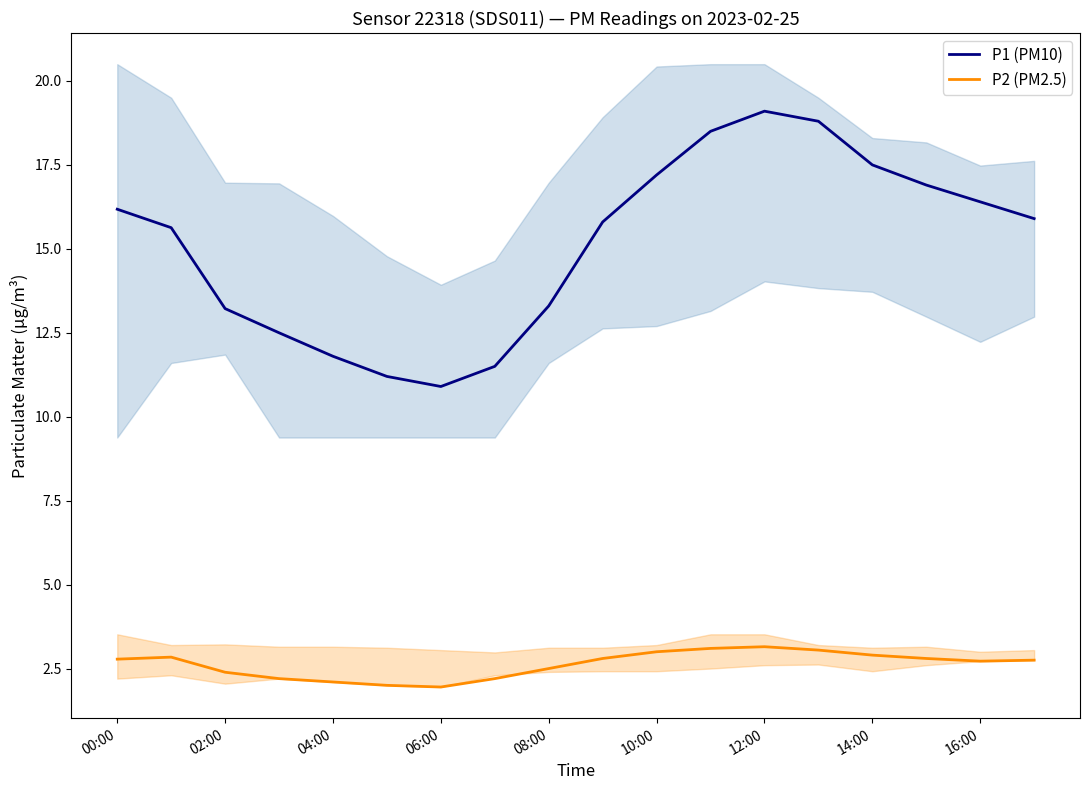

At which label does P1 (PM10) first exceed 15?

00:00